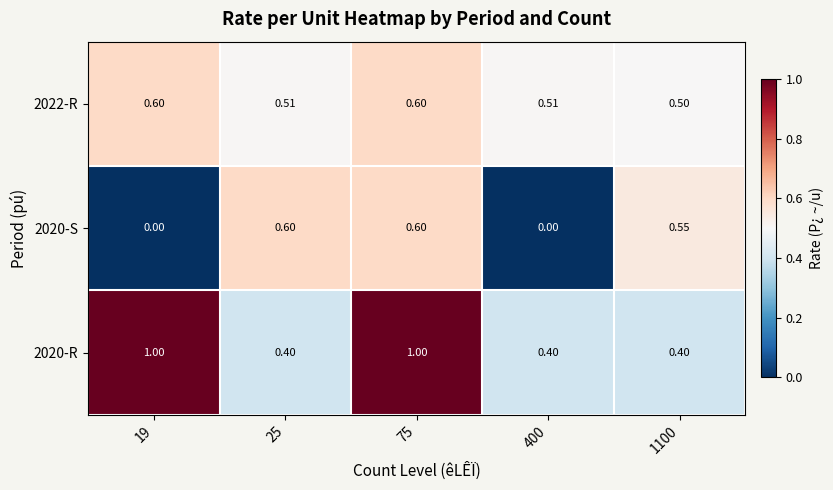

Is the value of 2020-S at 1100 greater than the value of 2022-R at 400?

Yes